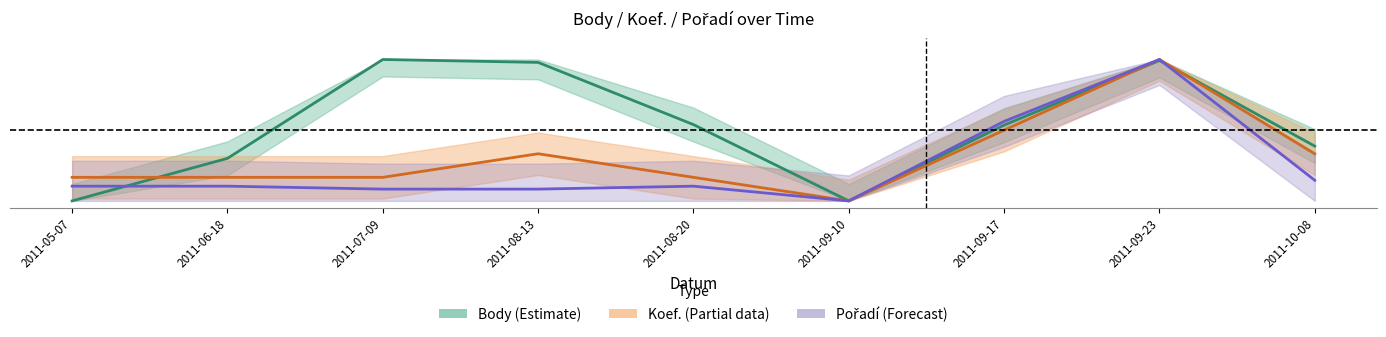

In Koef. (Partial), how many points are lower than both neighbors (excluding endpoints)?

1